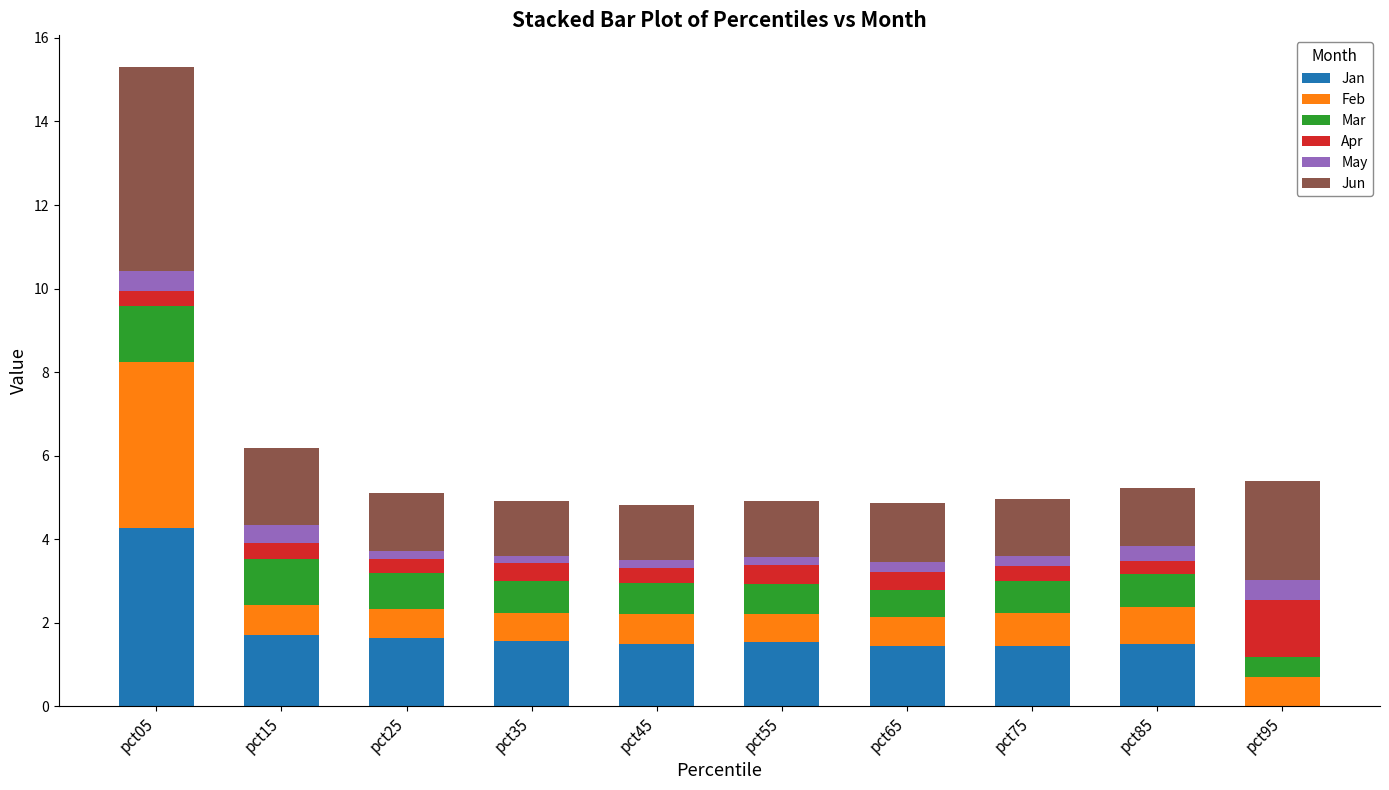

What is the total value across all series at pct15?

6.2